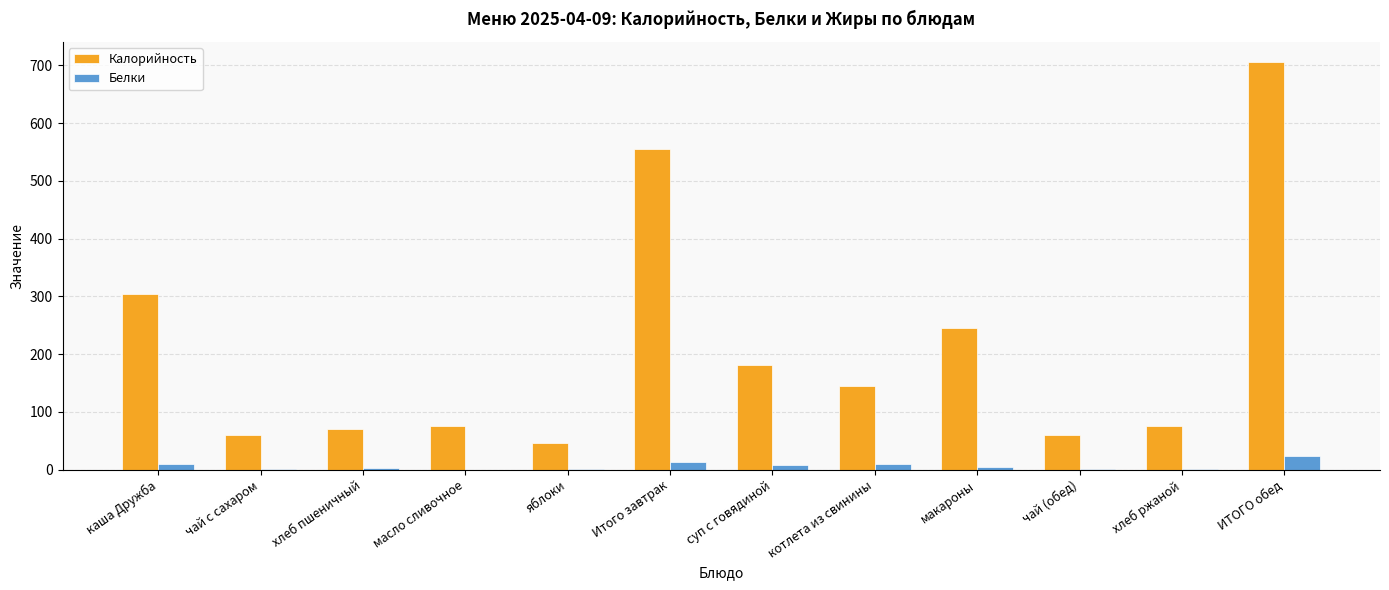

What is the sum of all Калорийность values?

2521.5